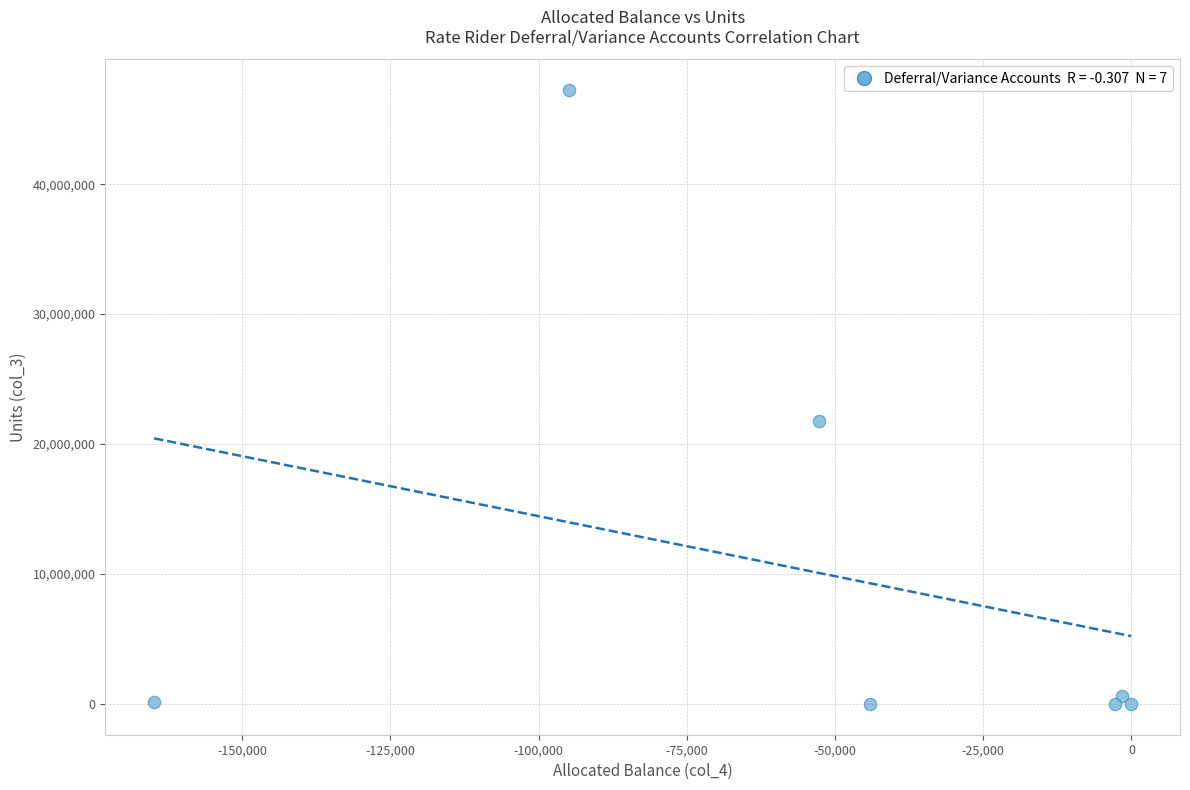

What Y value in the scatter plot is closest to 23624484?

21802974.4